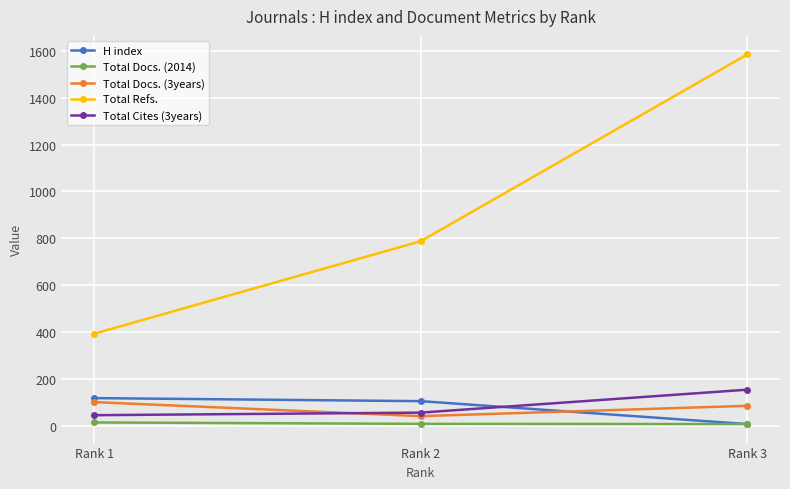

Is this an area chart (filled region under the line)?

No